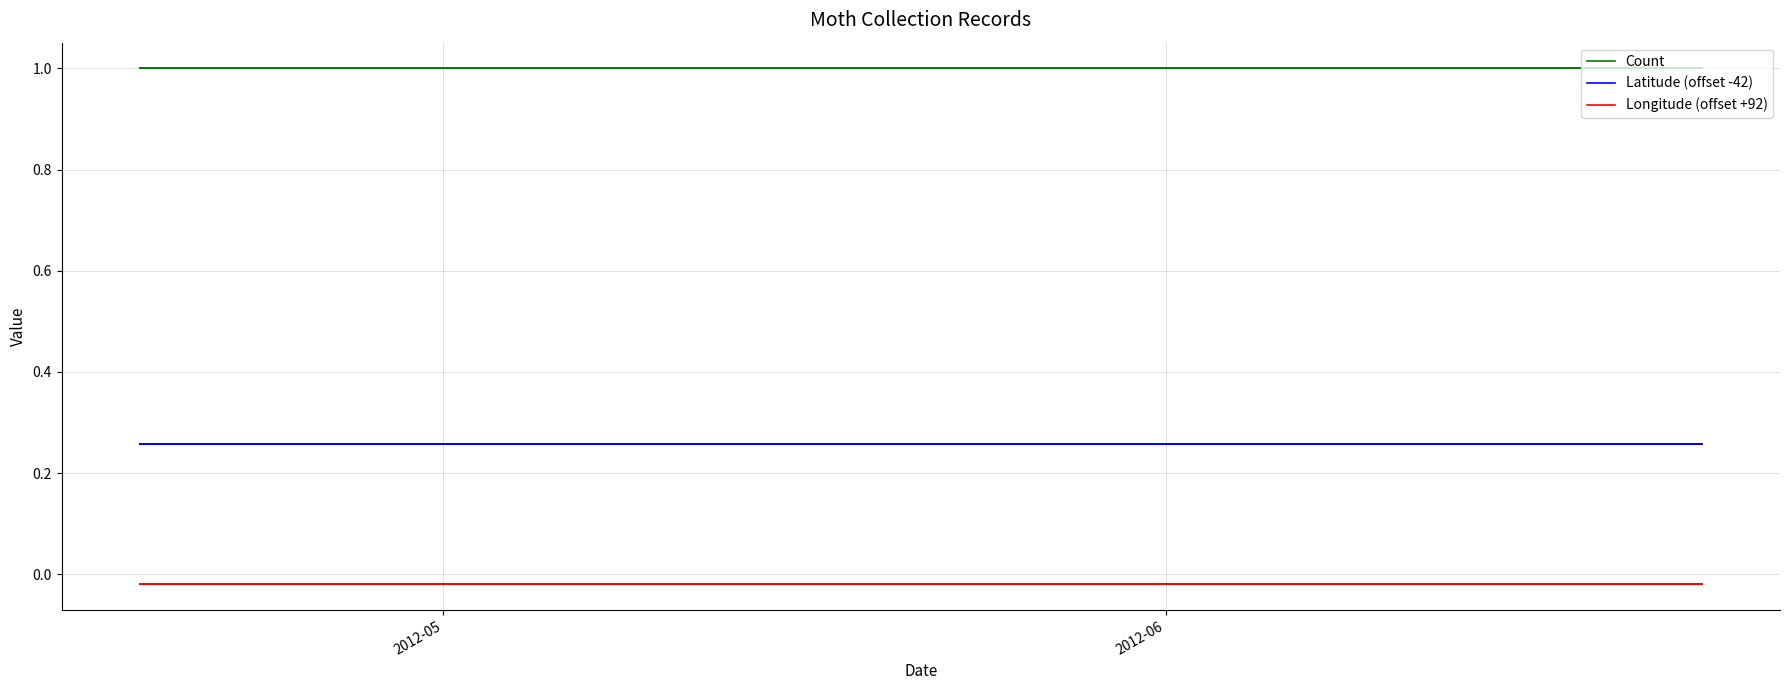

True or false: Latitude (offset -42) and Count cross at least once.

False